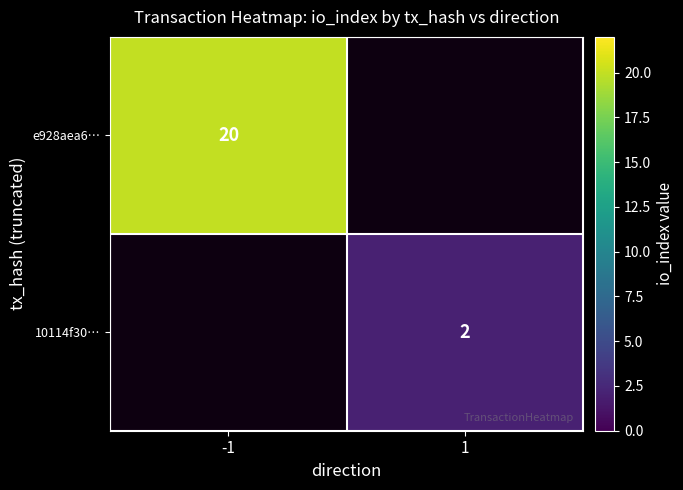

The 10114f30… series shows 1 at 1. True or false?

False